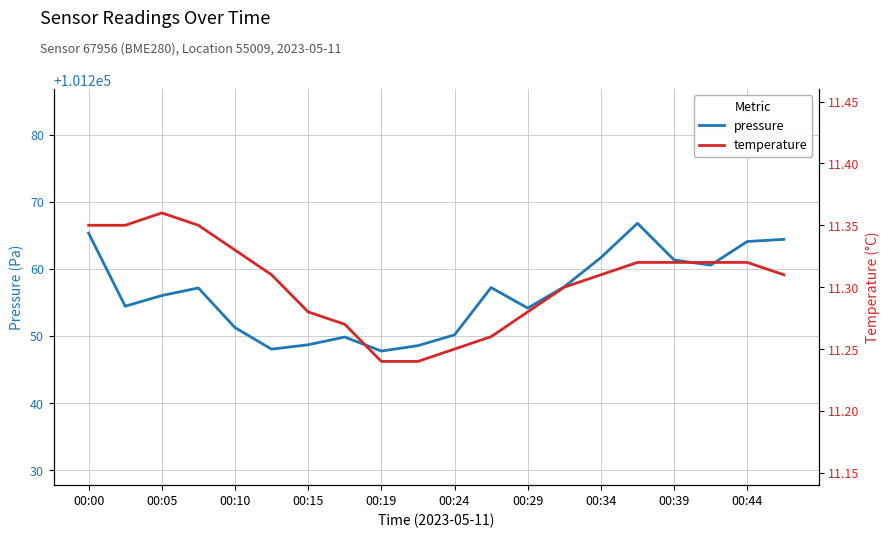

What is the maximum value for pressure?

101266.8